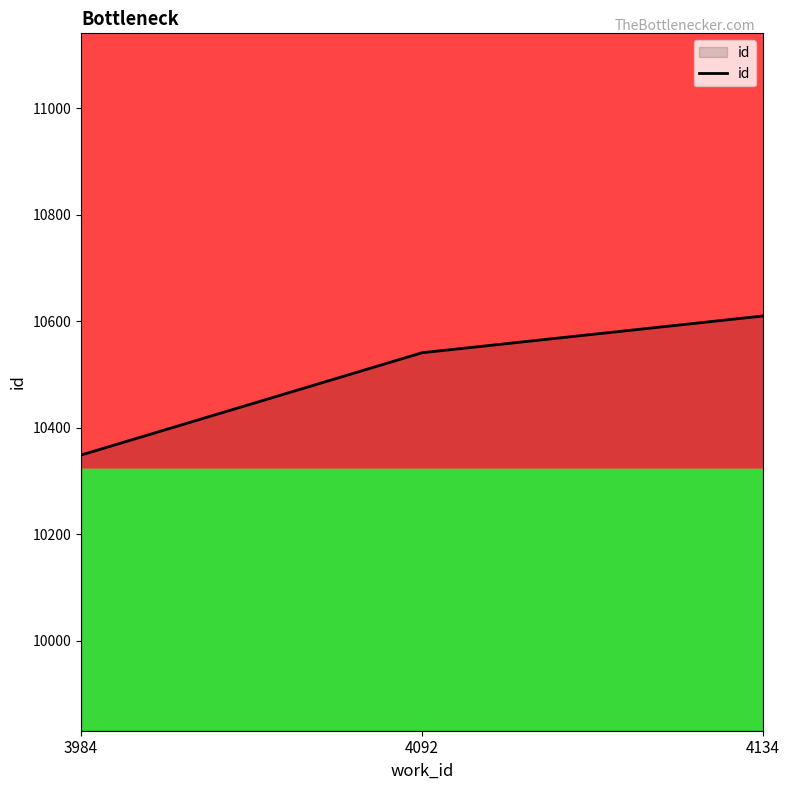

Reading left to right, extract all data points from this chart.

3984=10349	4092=10541	4134=10610